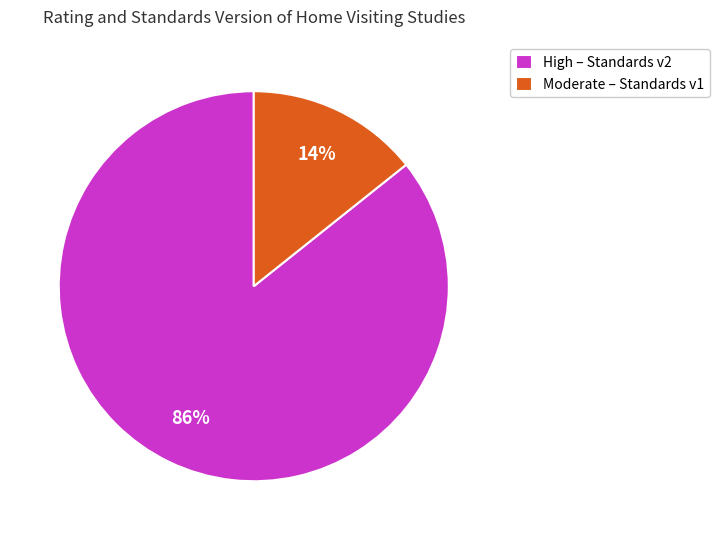

To the nearest percent, what percentage of the pie is High – Standards v2?

86%